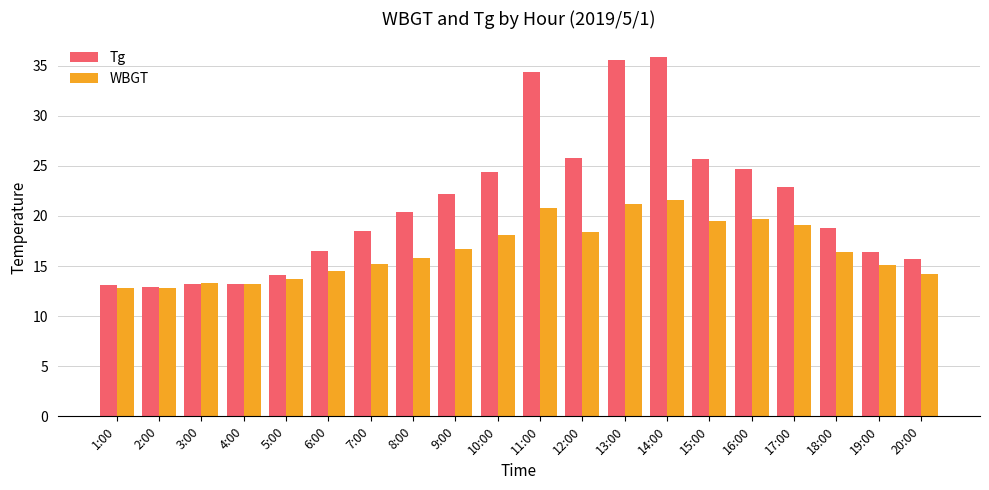

What is the total value across all series at 16:00?

44.4